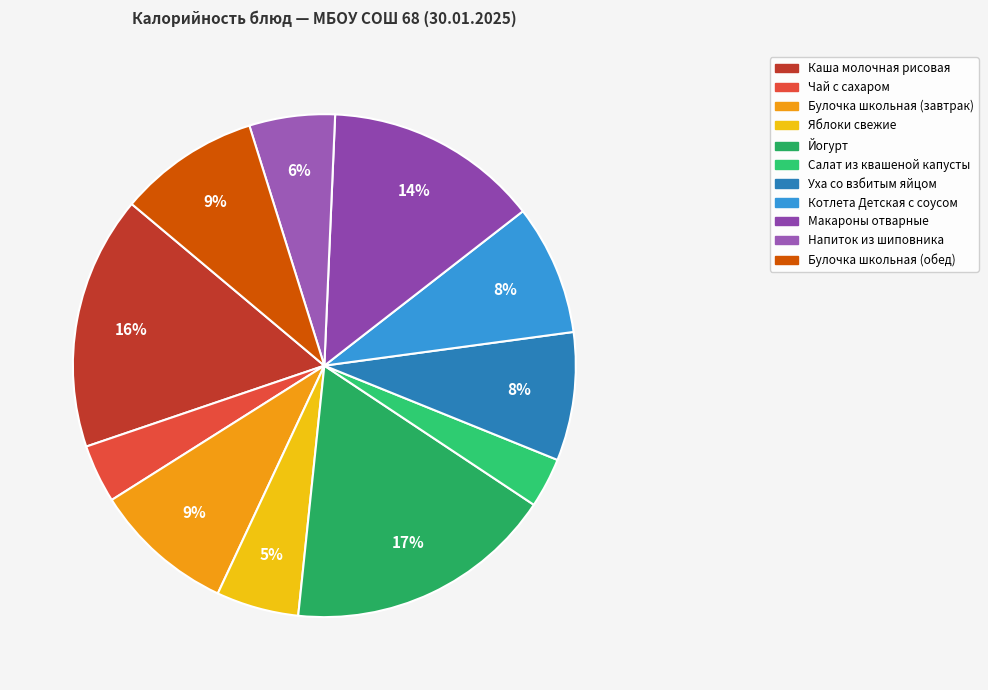

What is the smallest slice in the pie chart?

Салат из квашеной капусты